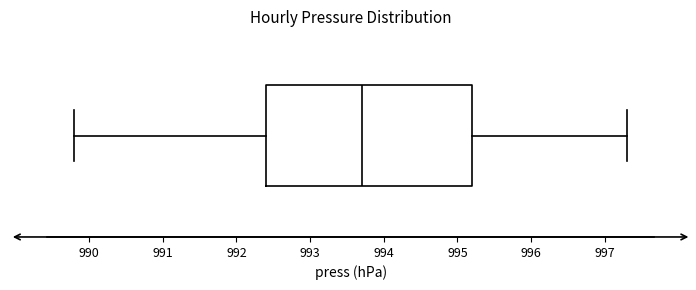

Where does the median line of the box sit on the x-axis? The values are not printed on the chart, so give them approximately, as read against the axis.

993.7